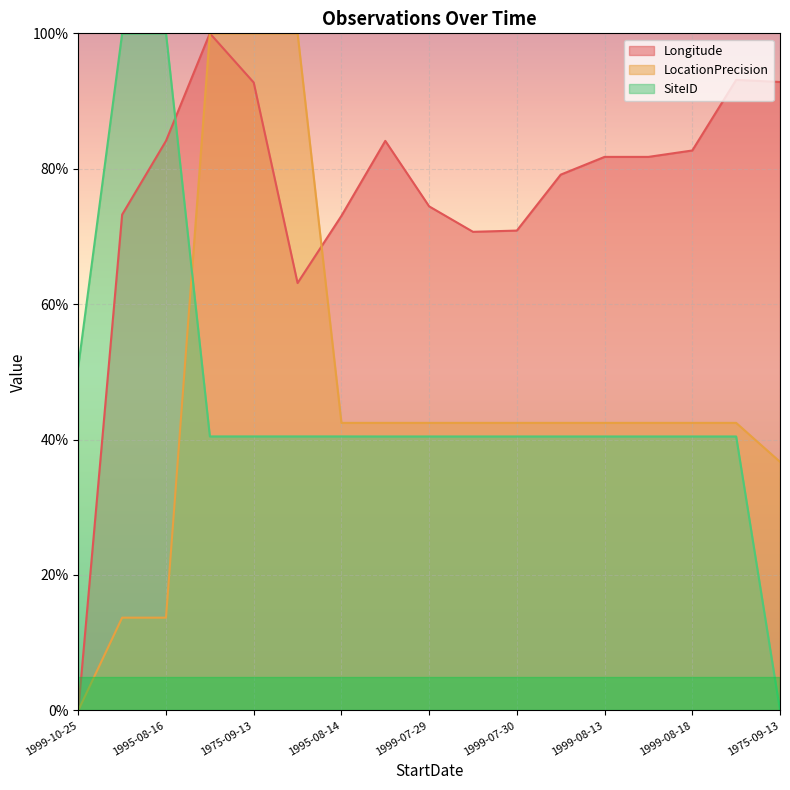

How many values in the LocationPrecision series exceed 42?

13